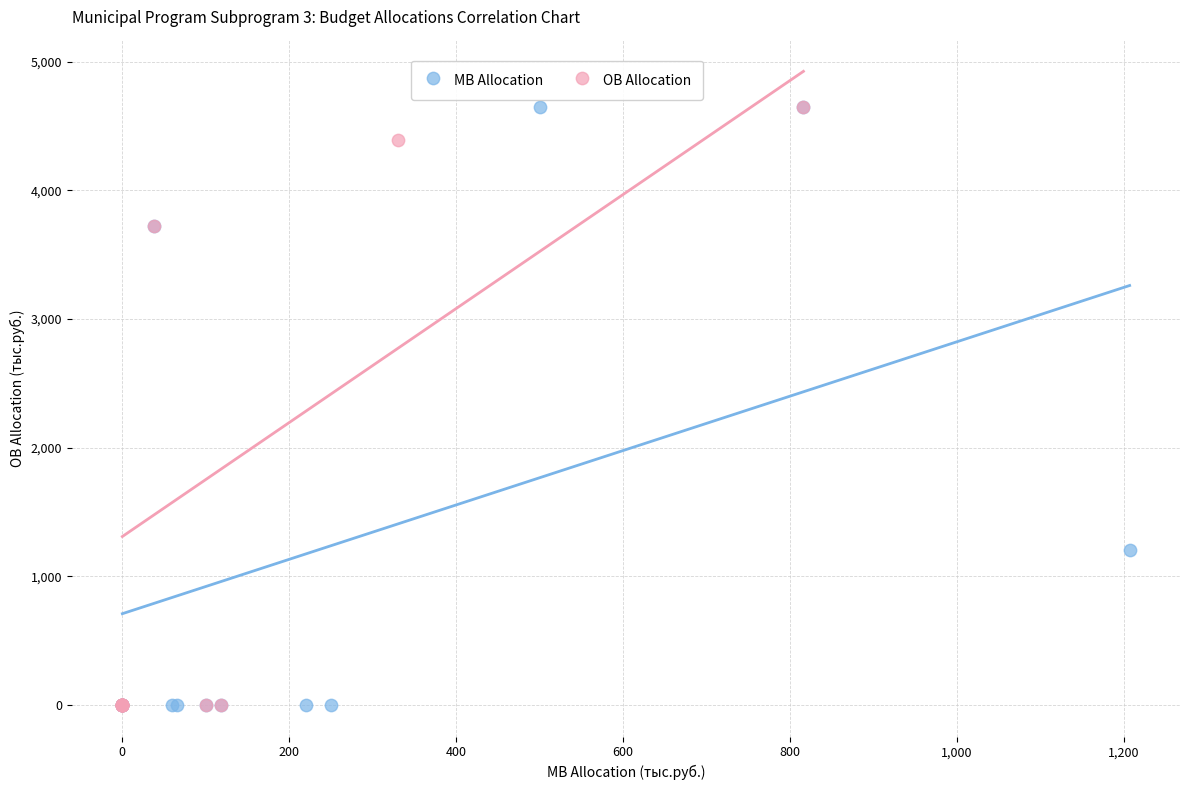

What are all the series names shown in the legend?

MB Allocation, OB Allocation